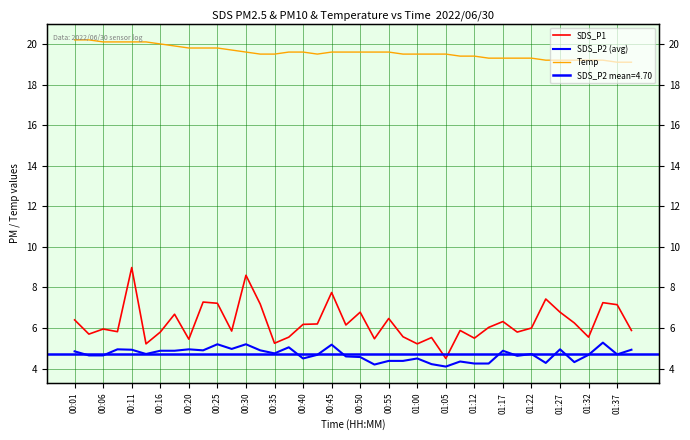

What is the sum of the SDS_P1 values at 29 and 22?

12.5